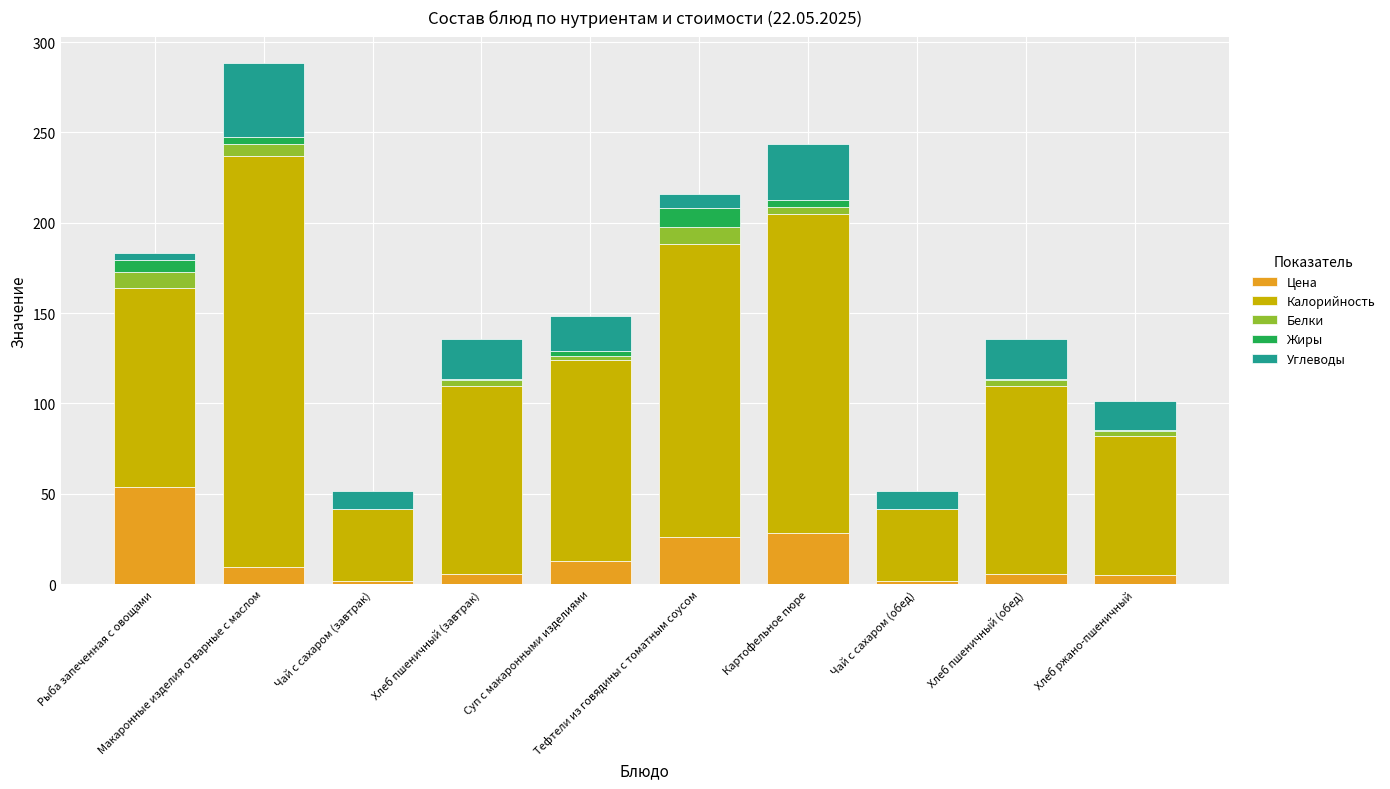

What is the highest value of the Цена series?

53.9